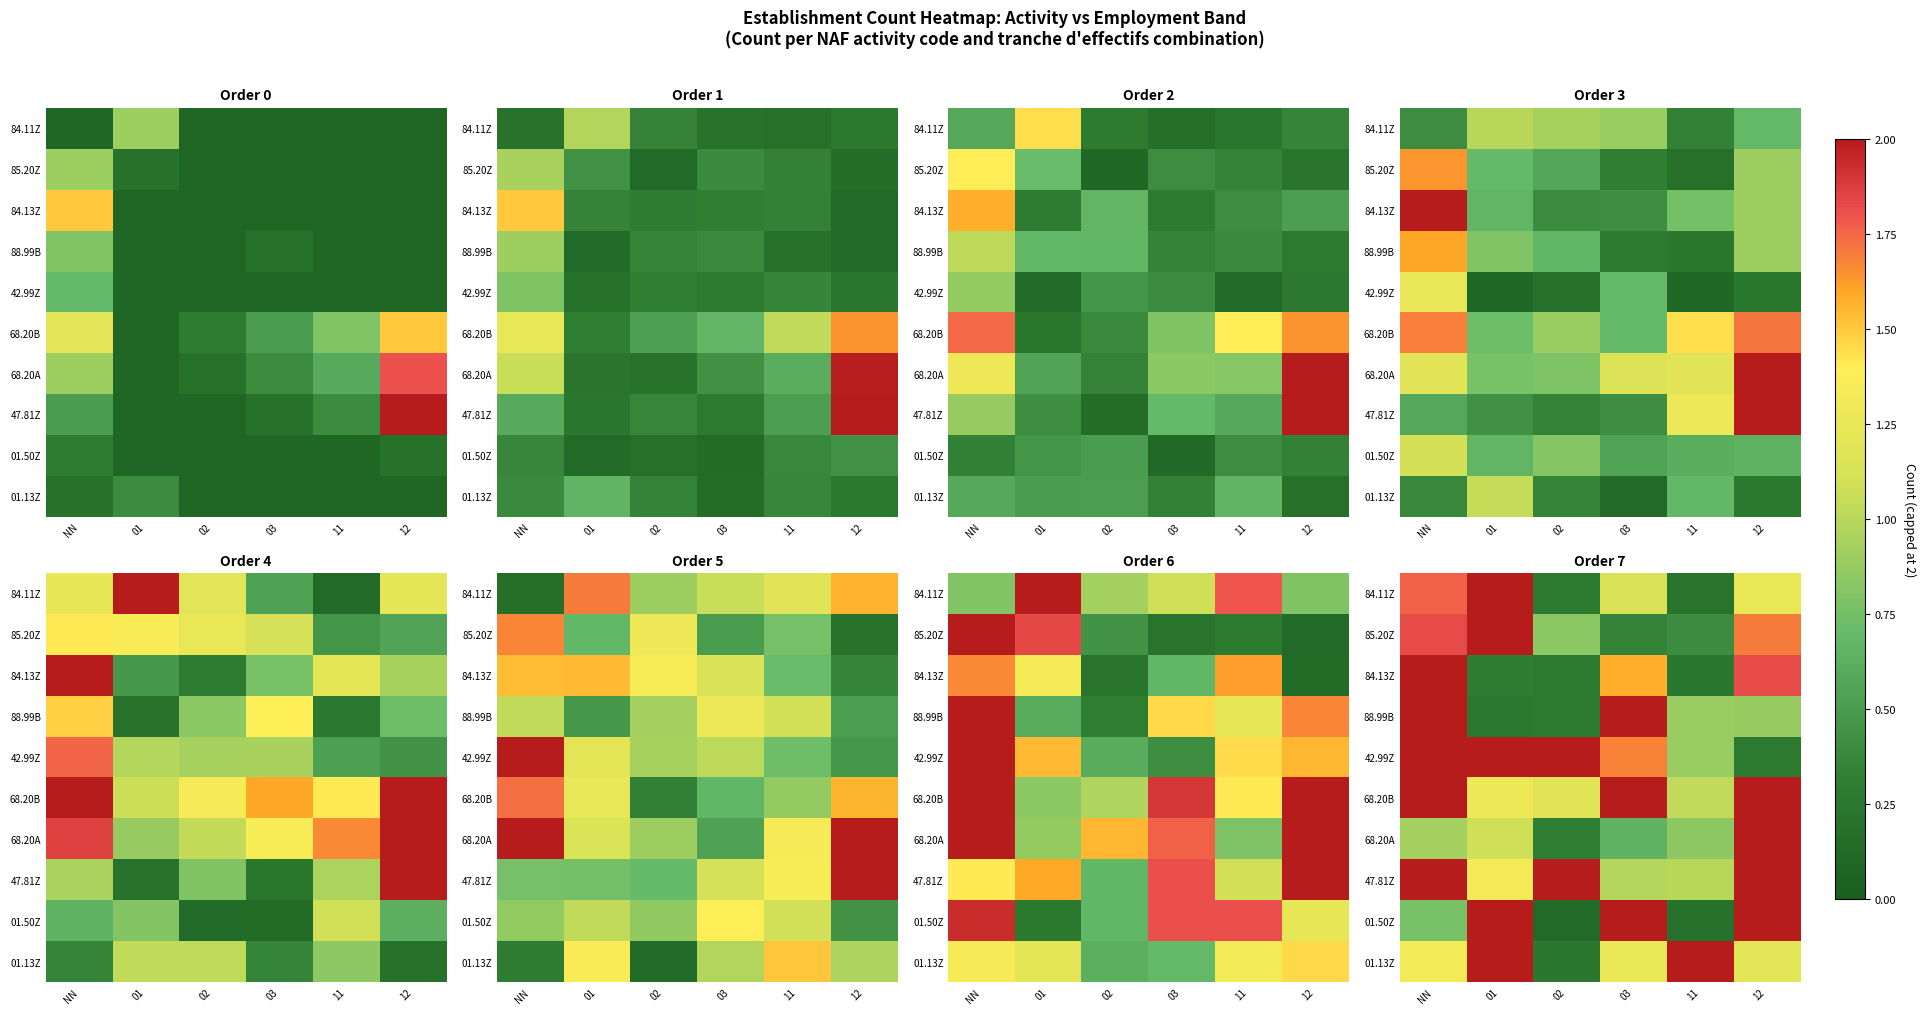

Rank the series at 03 from highest to lowest value.

88.99B, 68.20B, 01.50Z, 42.99Z, 84.13Z, 01.13Z, 84.11Z, 47.81Z, 68.20A, 85.20Z